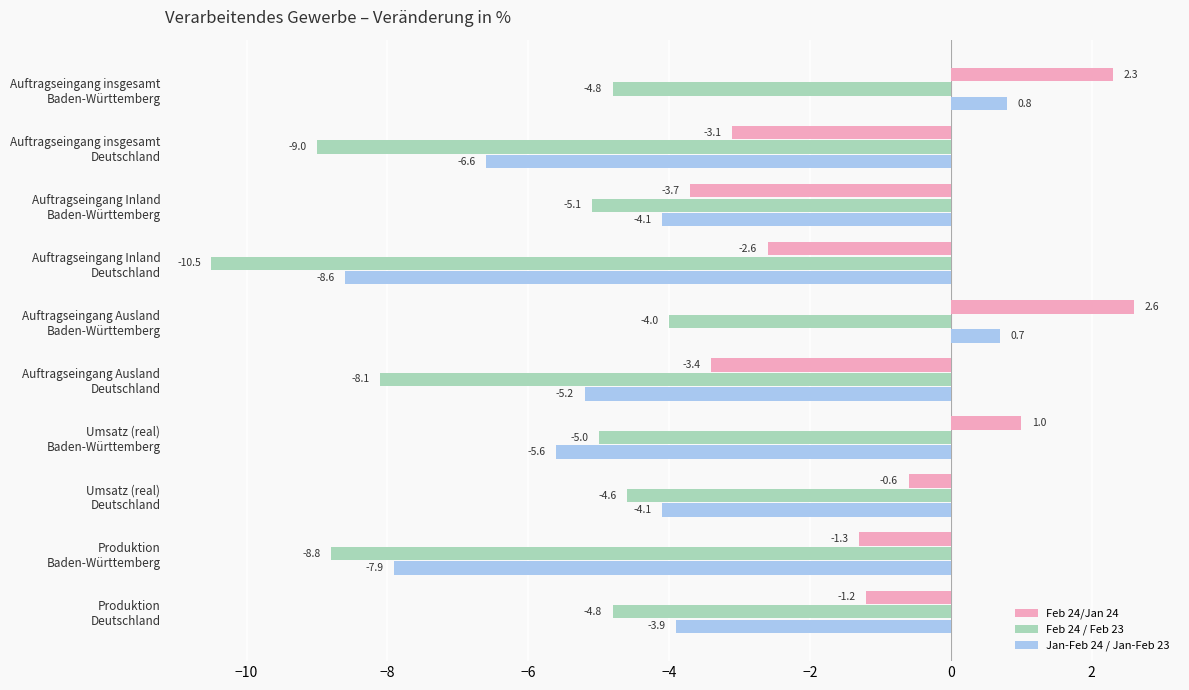

How many data points in Feb 24 / Feb 23 are less than -5?

5